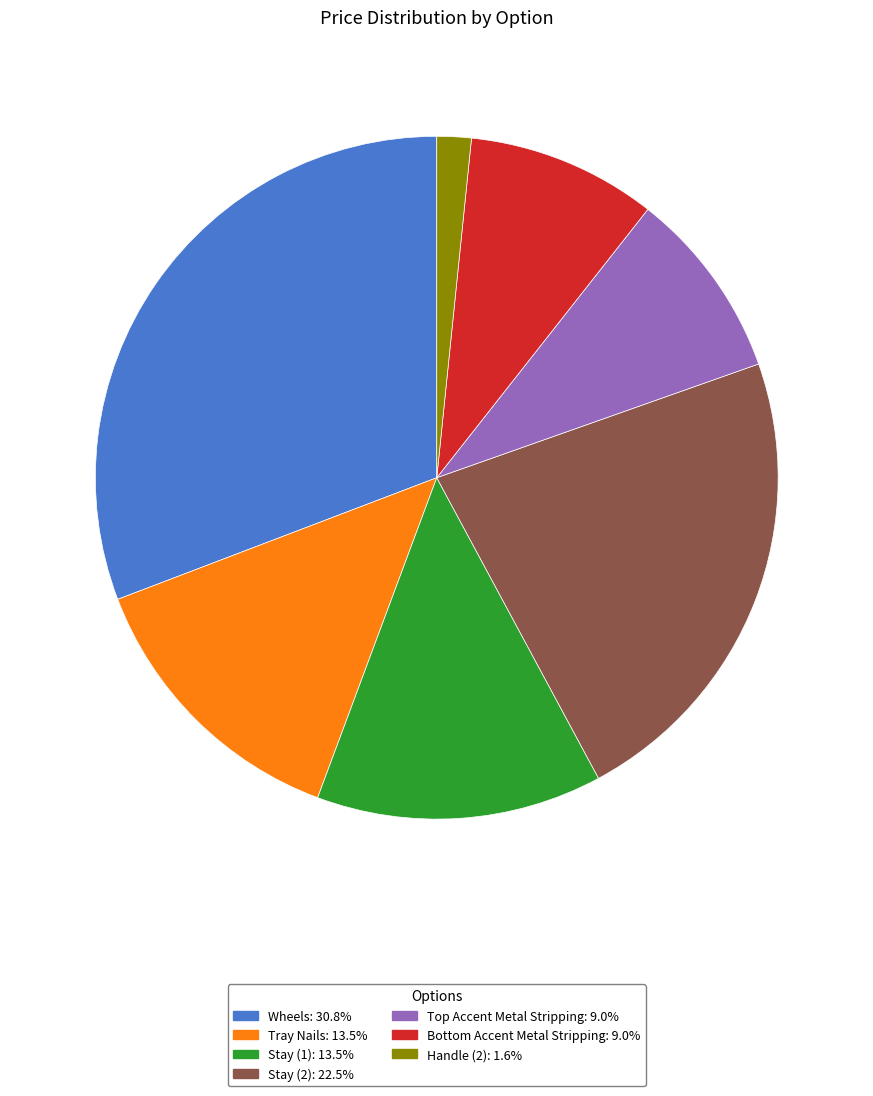

Count the number of slices in the pie.

7